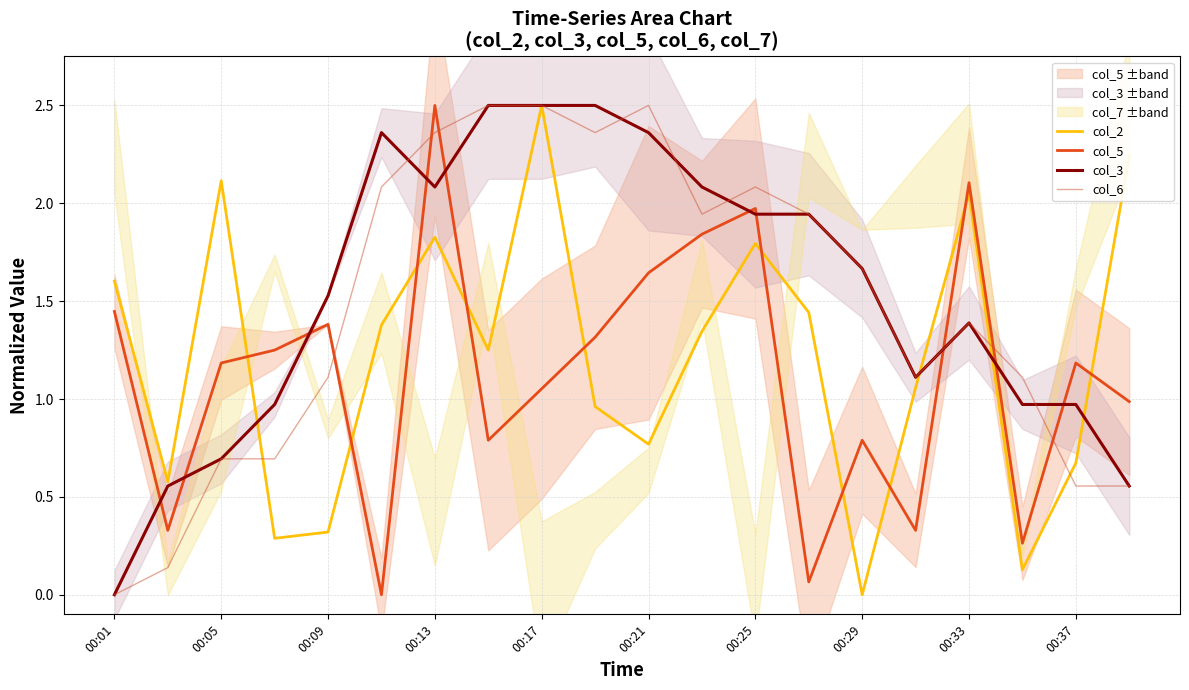

Reading left to right, extract all data points from this chart.

col_2: 1.6	0.6	2.1	0.3	0.3	1.4	1.8	1.2	2.5	1.0	0.8	1.3	1.8	1.4	0.0	1.1	2.1	0.1	0.7	2.2
col_5: 1.4	0.3	1.2	1.3	1.4	0.0	2.5	0.8	1.1	1.3	1.6	1.8	2.0	0.1	0.8	0.3	2.1	0.3	1.2	1.0
col_3: 0.0	0.6	0.7	1.0	1.5	2.4	2.1	2.5	2.5	2.5	2.4	2.1	1.9	1.9	1.7	1.1	1.4	1.0	1.0	0.6
col_6: 0.0	0.1	0.7	0.7	1.1	2.1	2.4	2.5	2.5	2.4	2.5	1.9	2.1	1.9	1.7	1.1	1.4	1.1	0.6	0.6